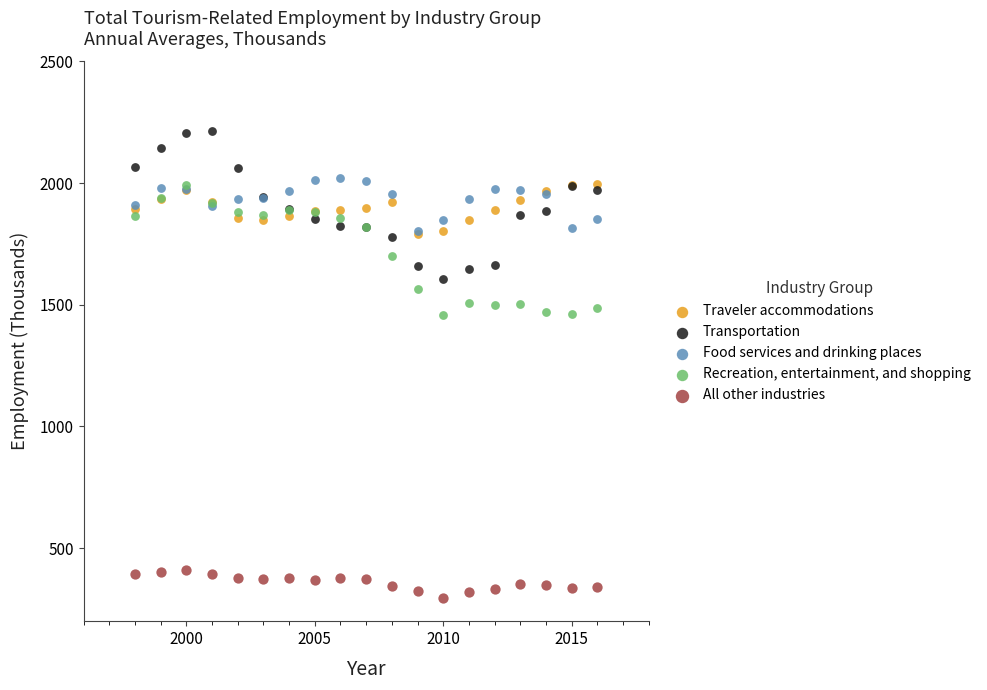

What are all the series names shown in the legend?

Traveler accommodations, Transportation, Food services and drinking places, Recreation, entertainment, and shopping, All other industries